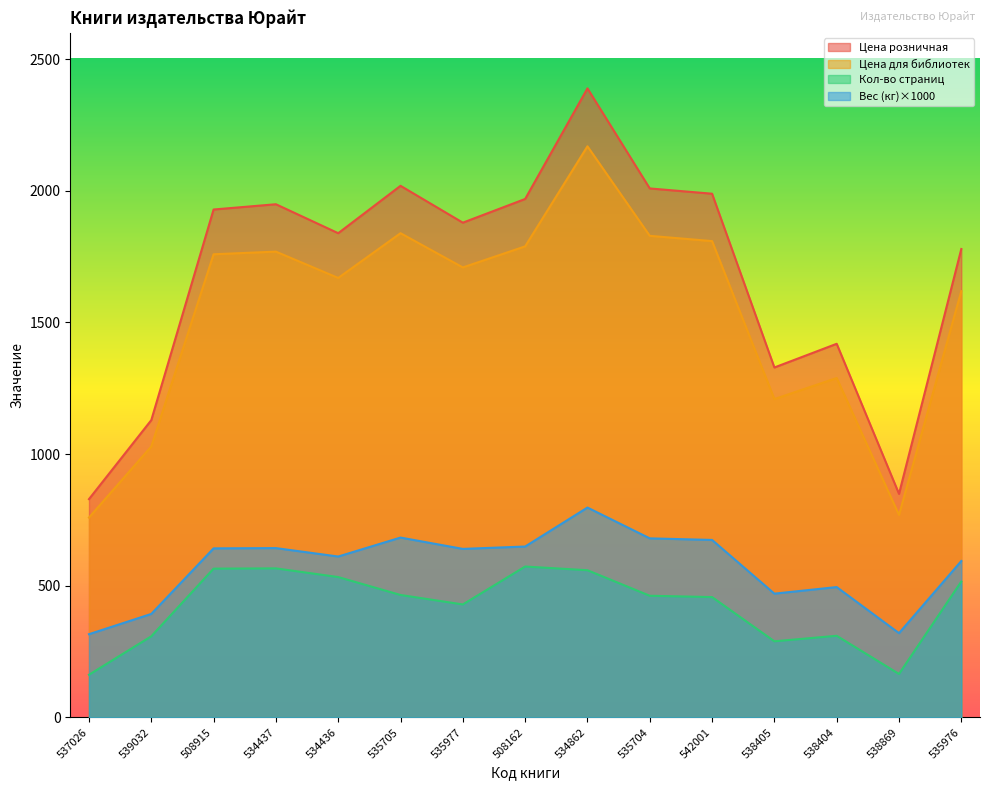

What is the difference between the maximum and minimum values in the Цена для библиотек series?

1410